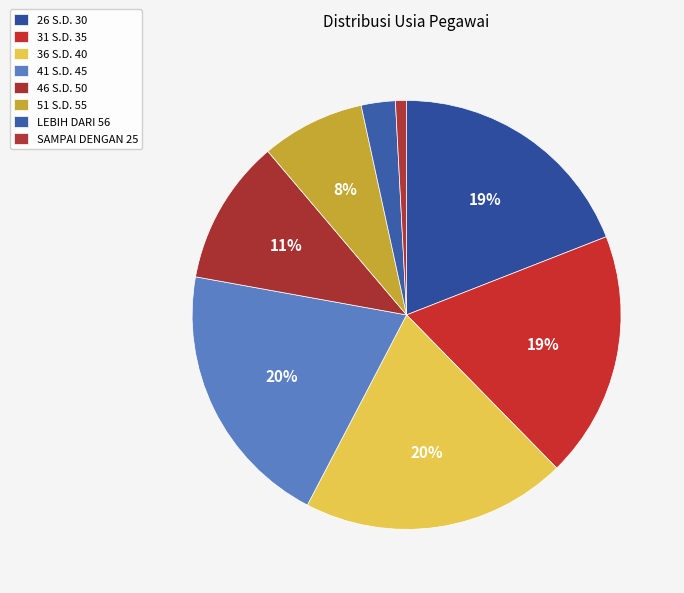

Combined, do 31 S.D. 35 and 46 S.D. 50 account for over 50%?

No